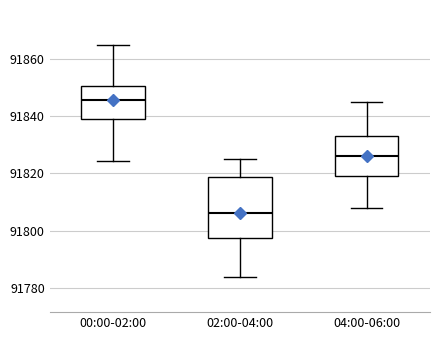

Which box is the tallest, from its lower edge to its upper edge?

02:00-04:00